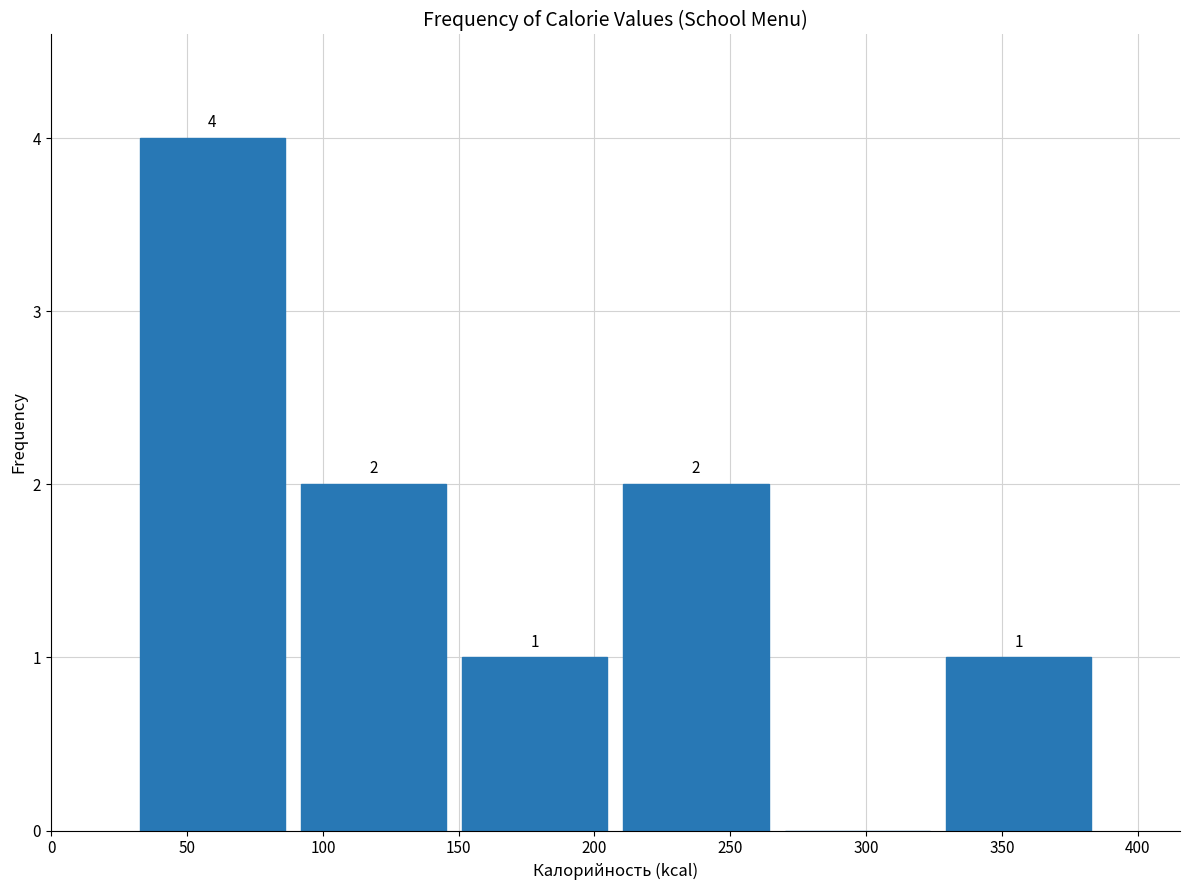

Over which range of the x-axis is the bar tallest?

30 to 90